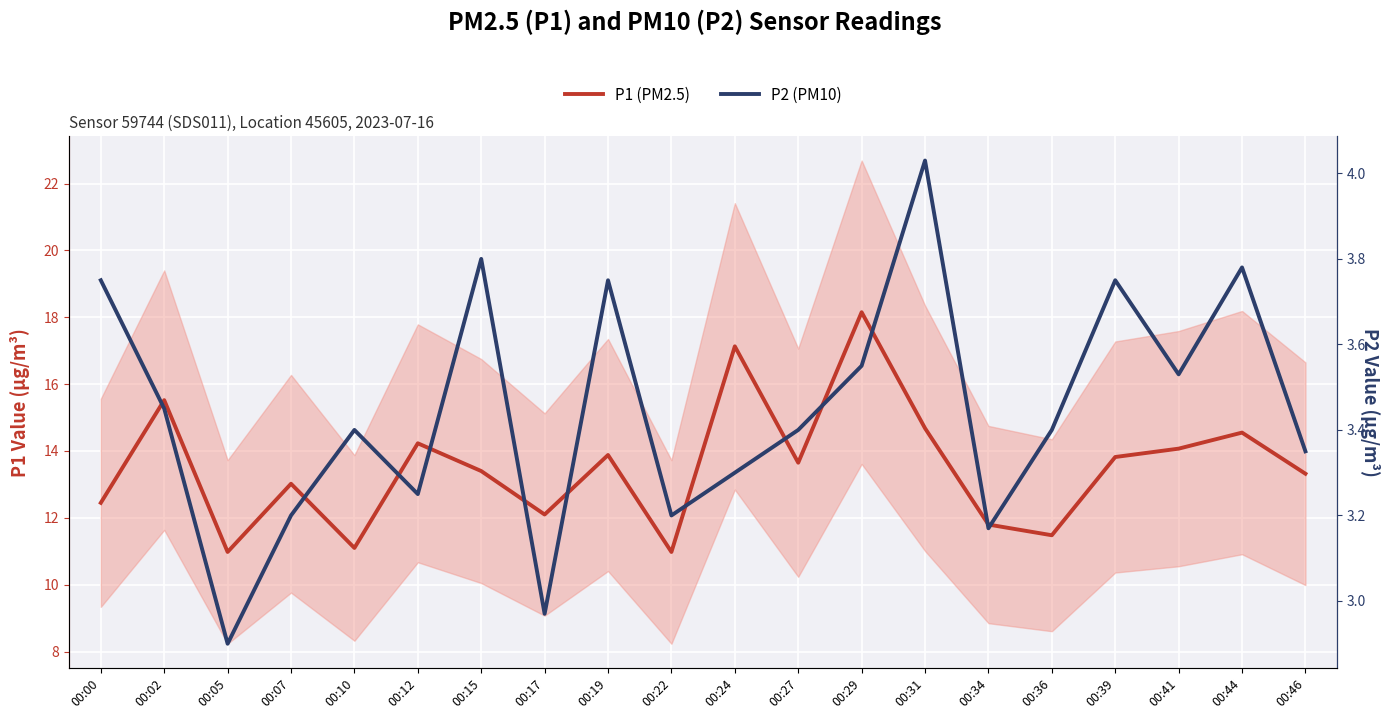

How many lines are shown in the chart?

2